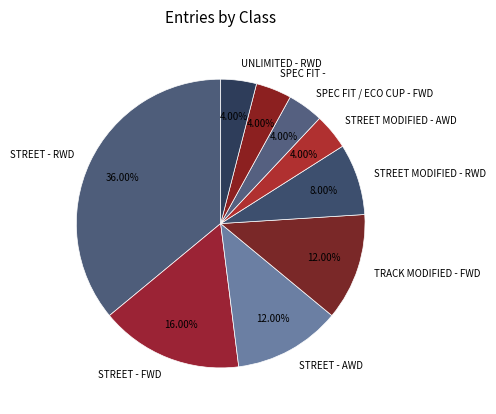

How many segments does this pie chart have?

9